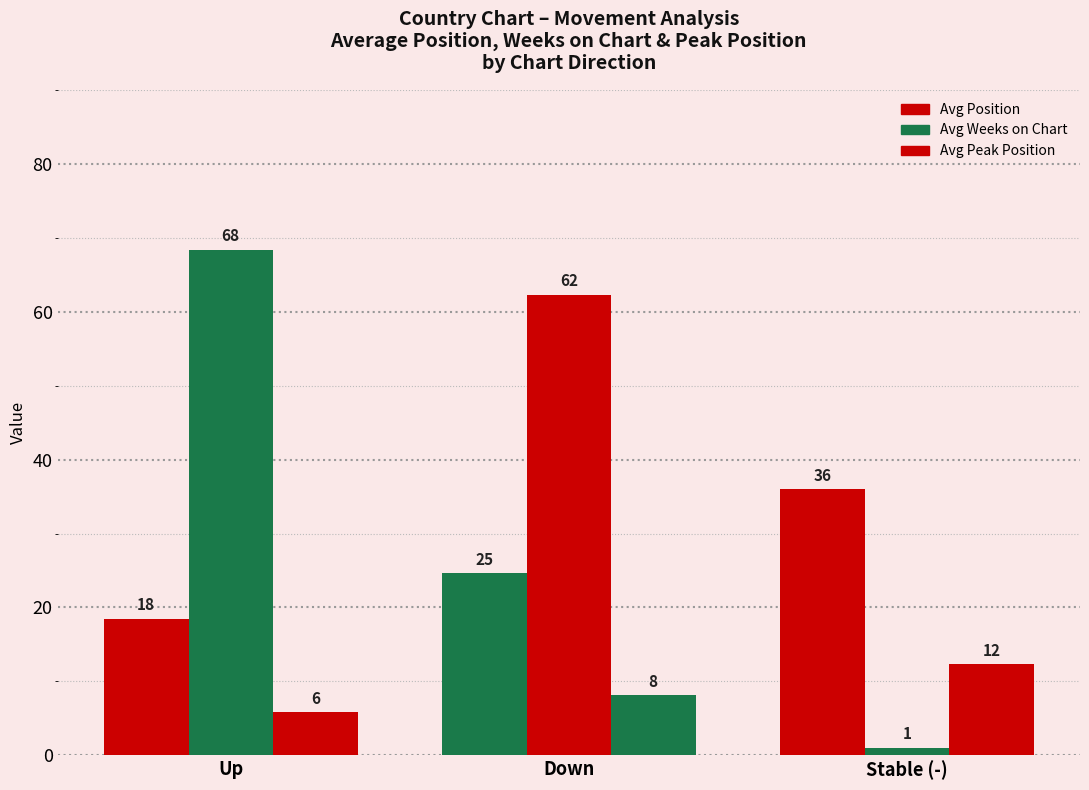

What is the spread (max minus min) of values at Up?

62.6